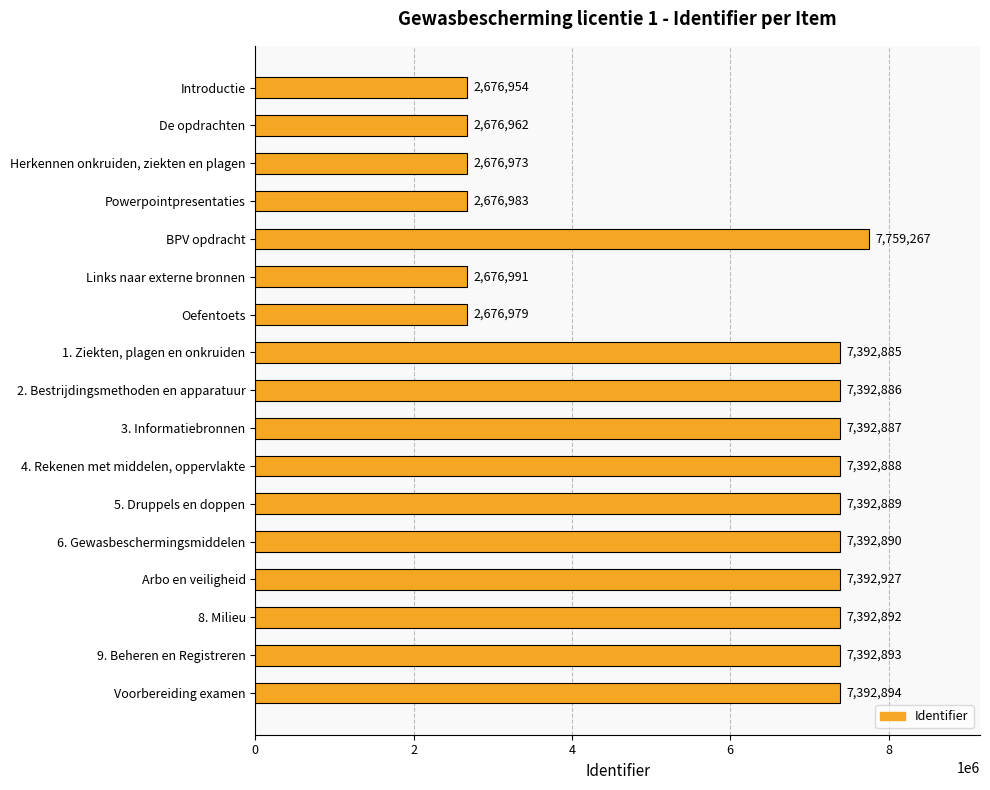

What is the difference between the values at Introductie and 2. Bestrijdingsmethoden en apparatuur?

4715932